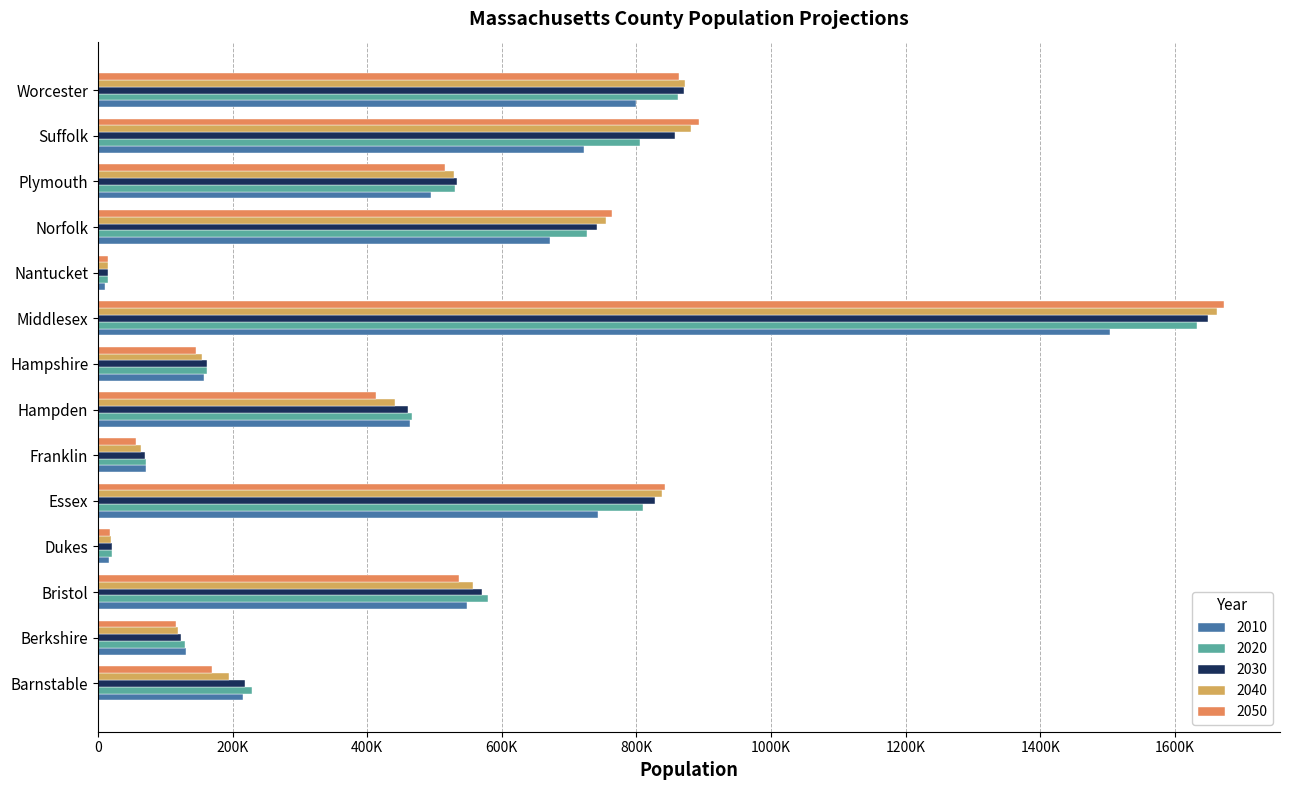

Which category has the highest value across all series?

Middlesex